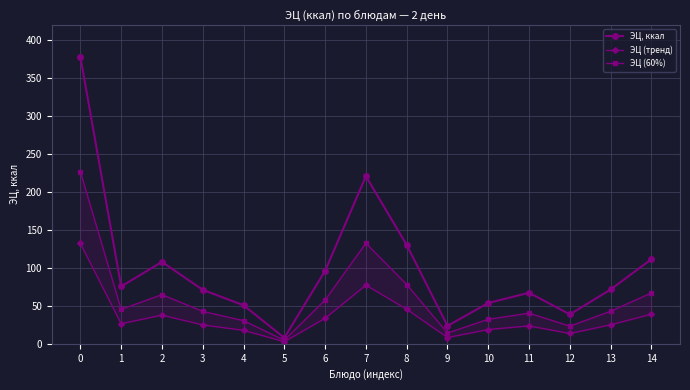

What is the value of the ЭЦ (тренд) point at the 1st from the left?

132.2